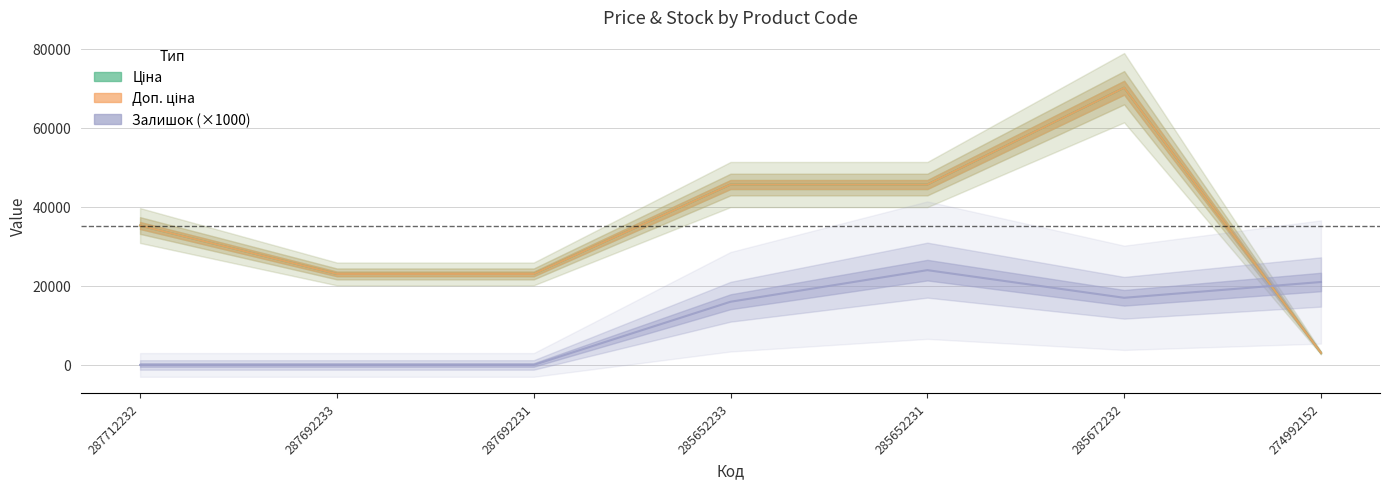

Does the chart display data point markers on the line(s)?

No